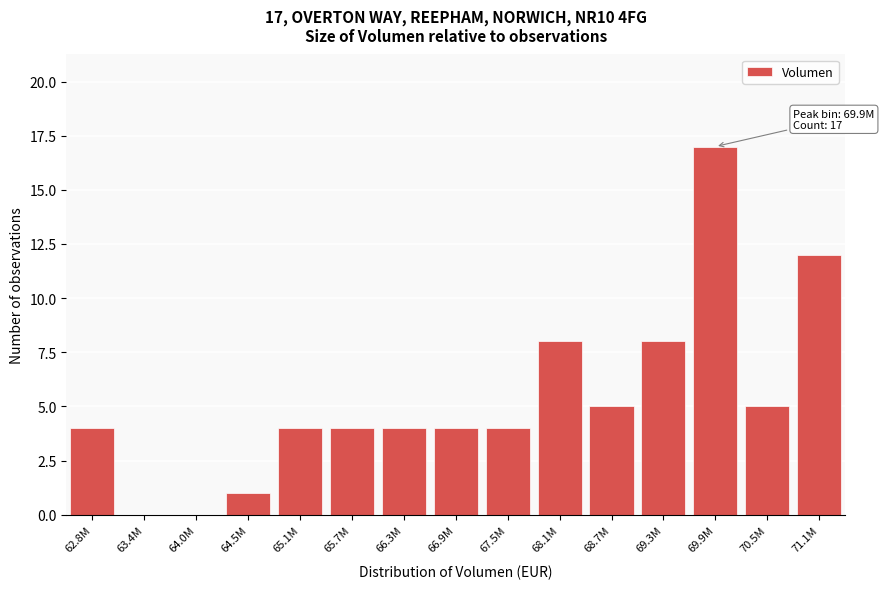

Reading left to right, list all the values displayed in this chart.

62.8M=4	63.4M=0	64.0M=0	64.5M=1	65.1M=4	65.7M=4	66.3M=4	66.9M=4	67.5M=4	68.1M=8	68.7M=5	69.3M=8	69.9M=17	70.5M=5	71.1M=12